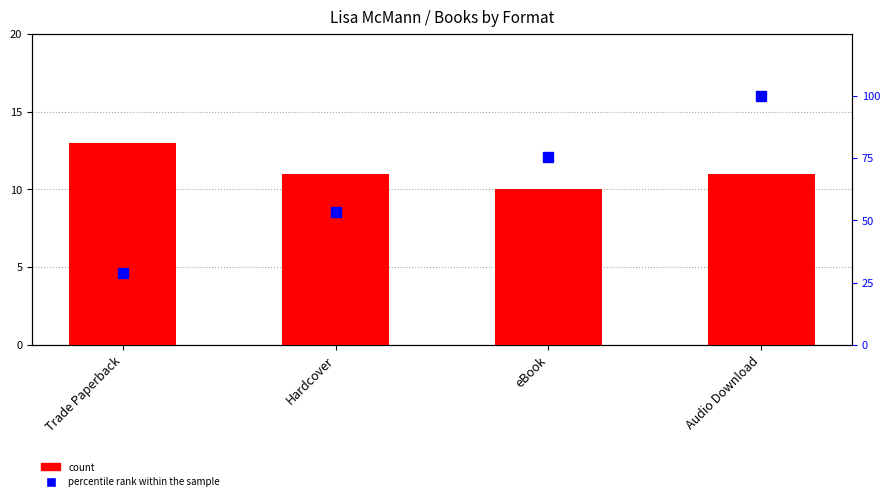

The count series shows 13.0 at Trade Paperback. True or false?

True